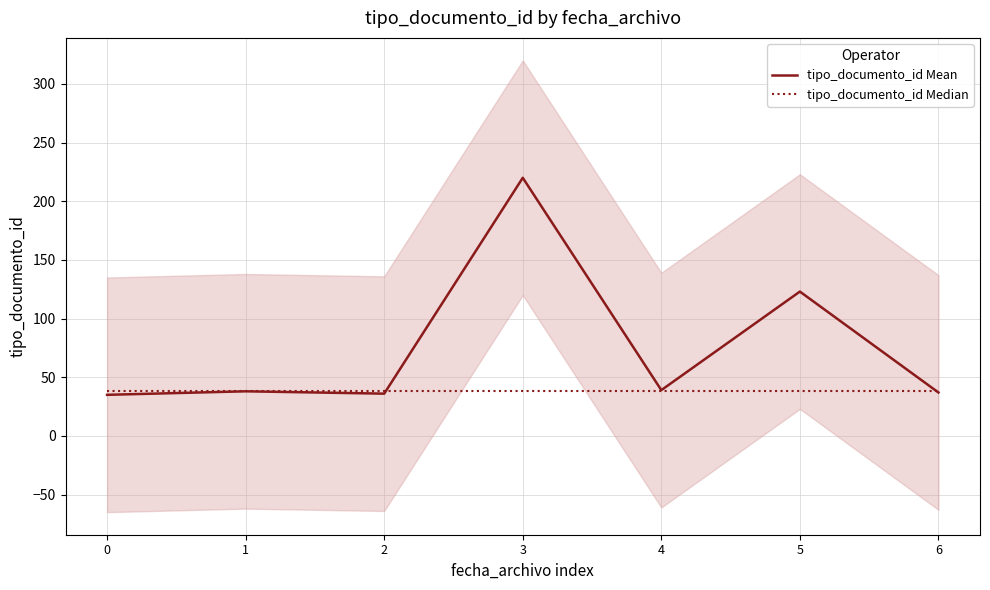

How many intersections are there between tipo_documento_id Median and tipo_documento_id Mean?

2